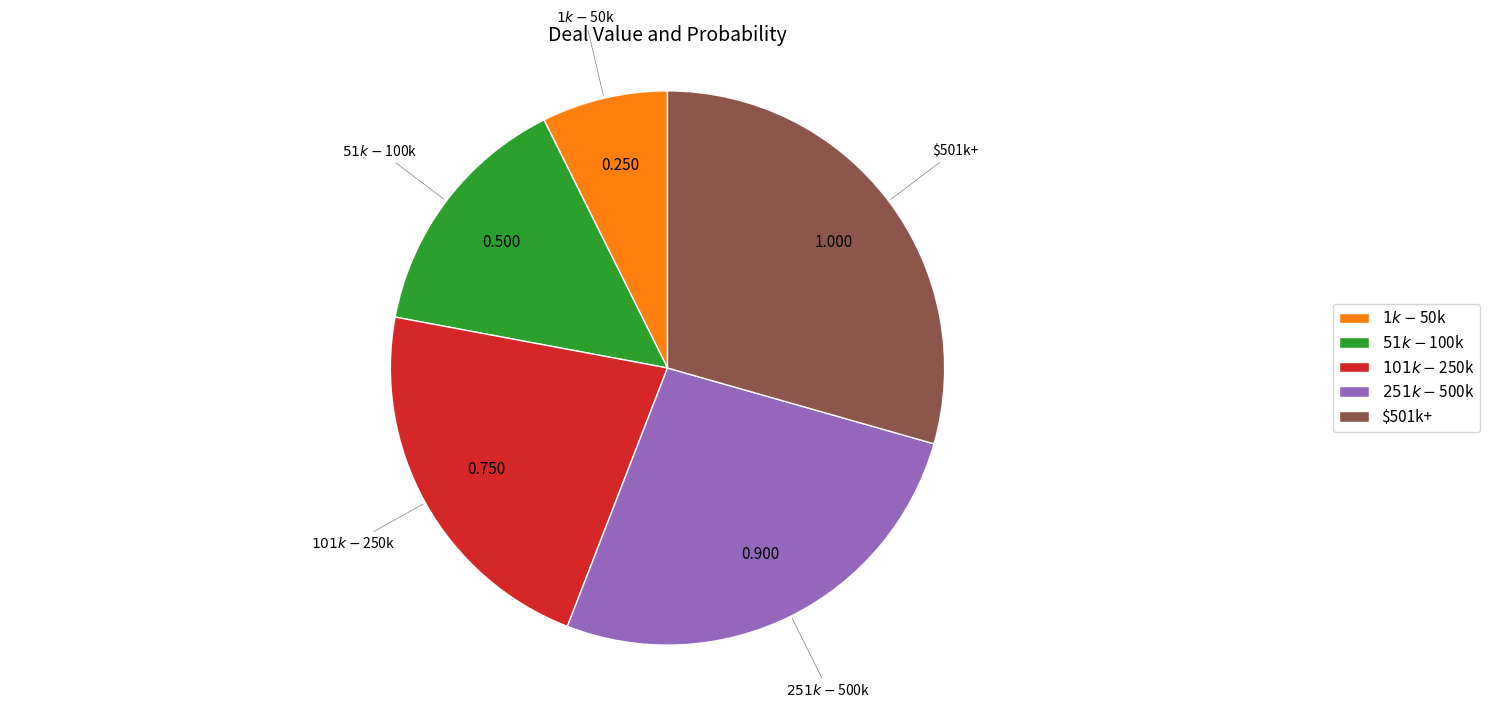

Count the number of slices in the pie.

5